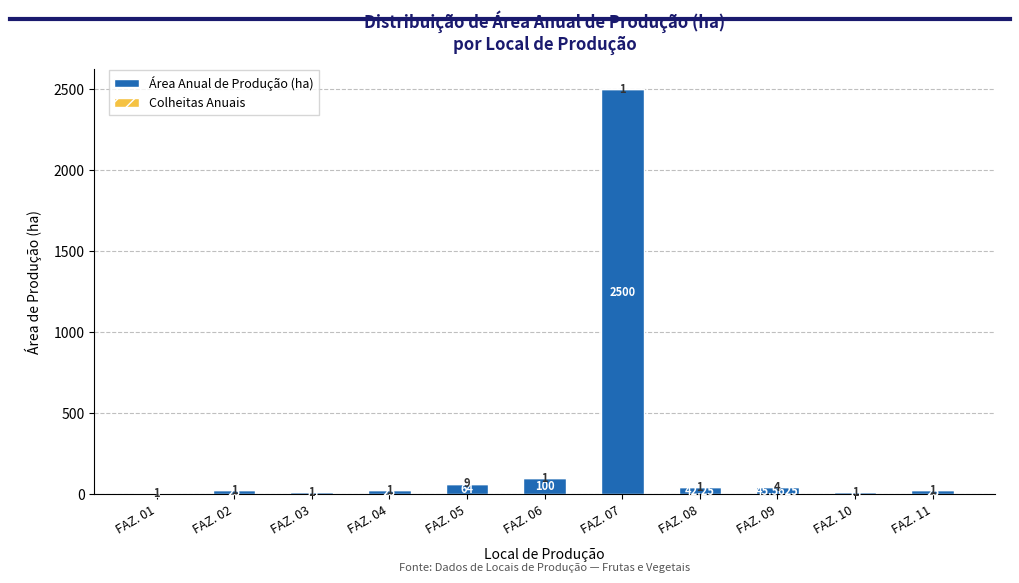

Are the bars horizontal?

No